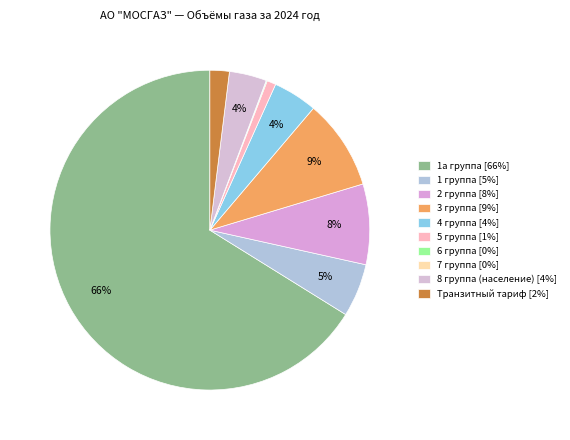

Rank the categories by value from lowest to highest.

7 группа, 6 группа, 5 группа, Транзитный тариф, 8 группа (население), 4 группа, 1 группа, 2 группа, 3 группа, 1а группа